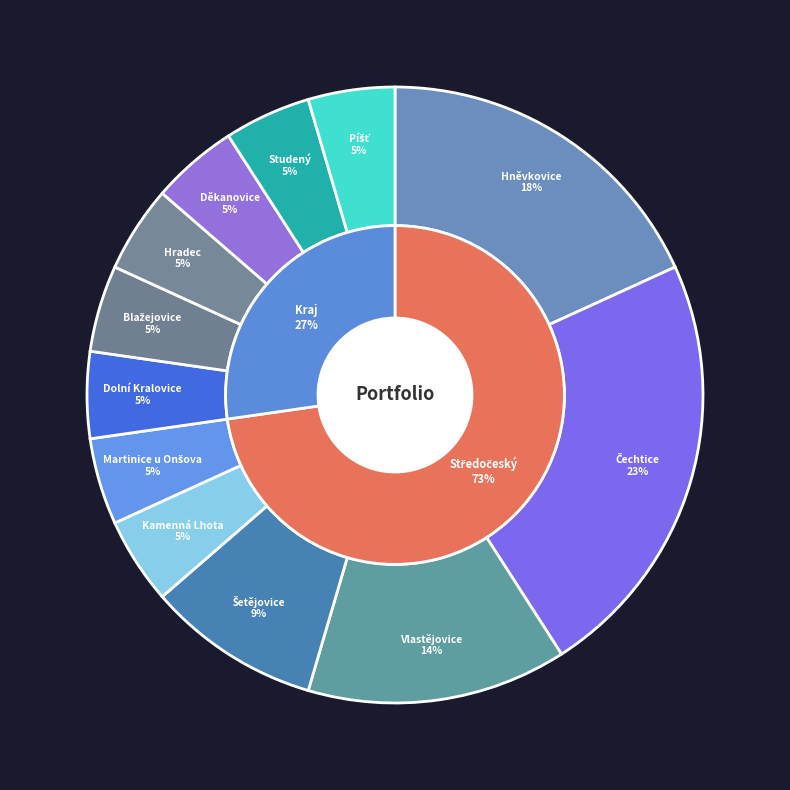

Between Děkanovice and Hněvkovice, which is larger?

Hněvkovice